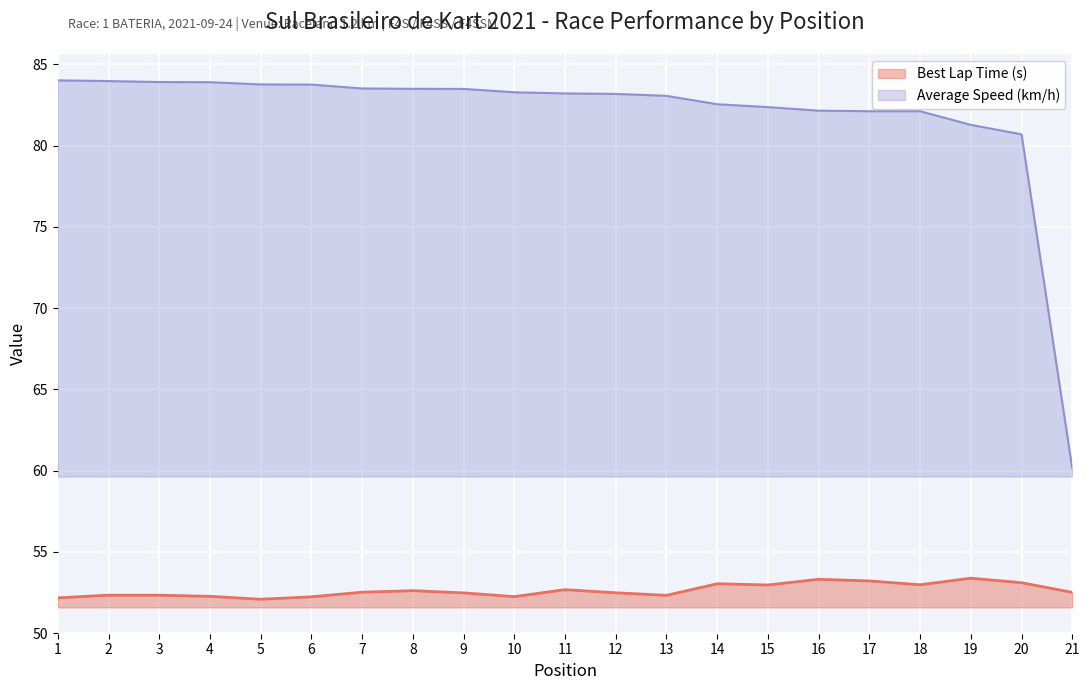

The Best Lap Time (s) series shows 53.0 at 18. True or false?

True